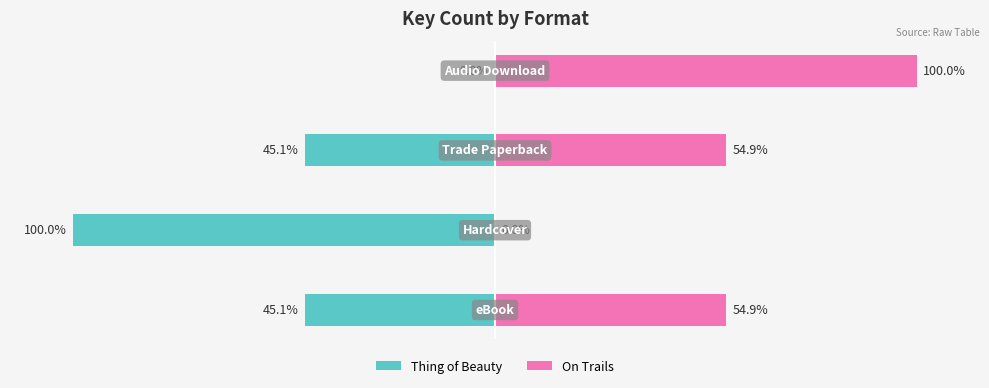

How many data points in Thing of Beauty are above -45?

1